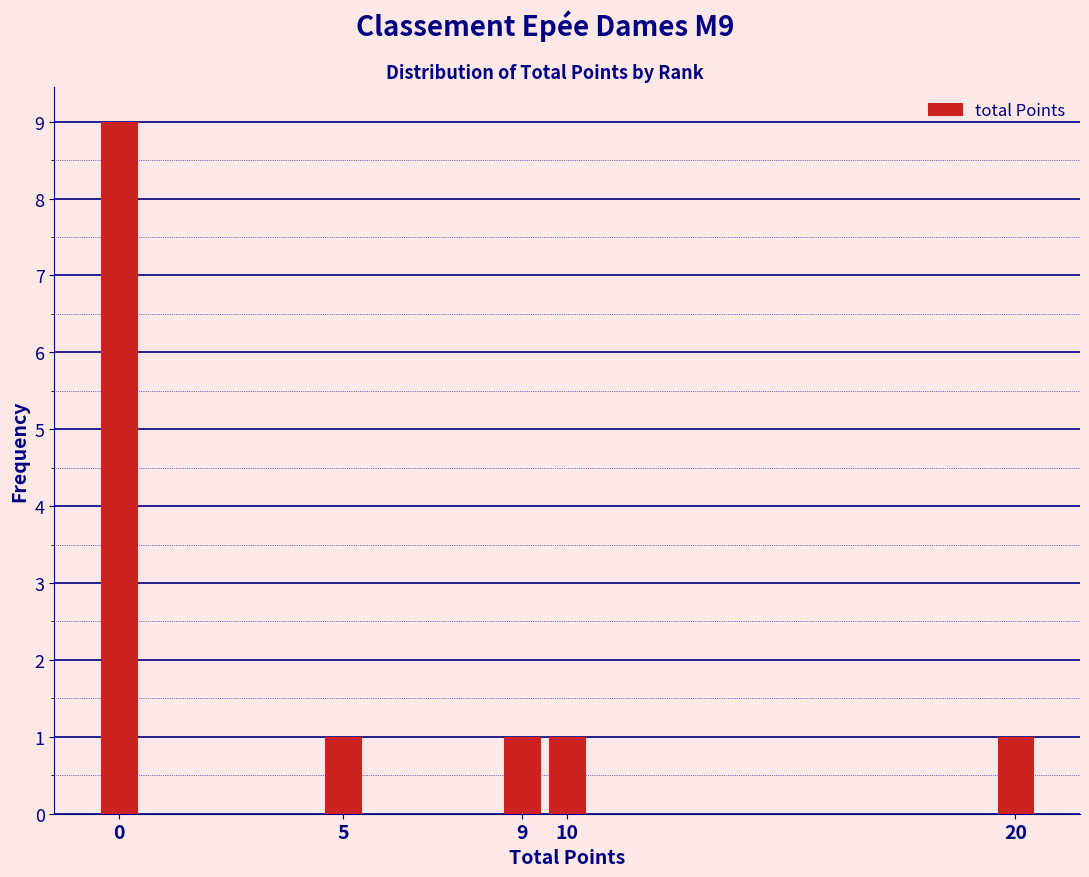

Reading left to right, list all the values displayed in this chart.

9	1	1	1	1